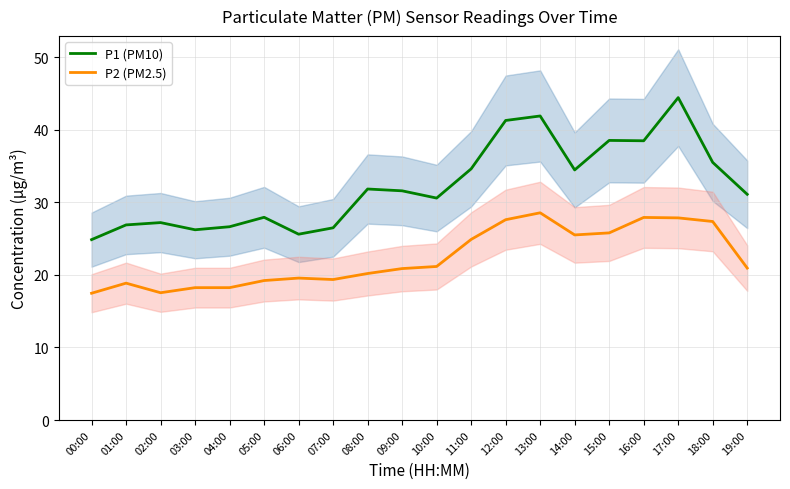

How many values in the P1 (PM10) series exceed 31?

11